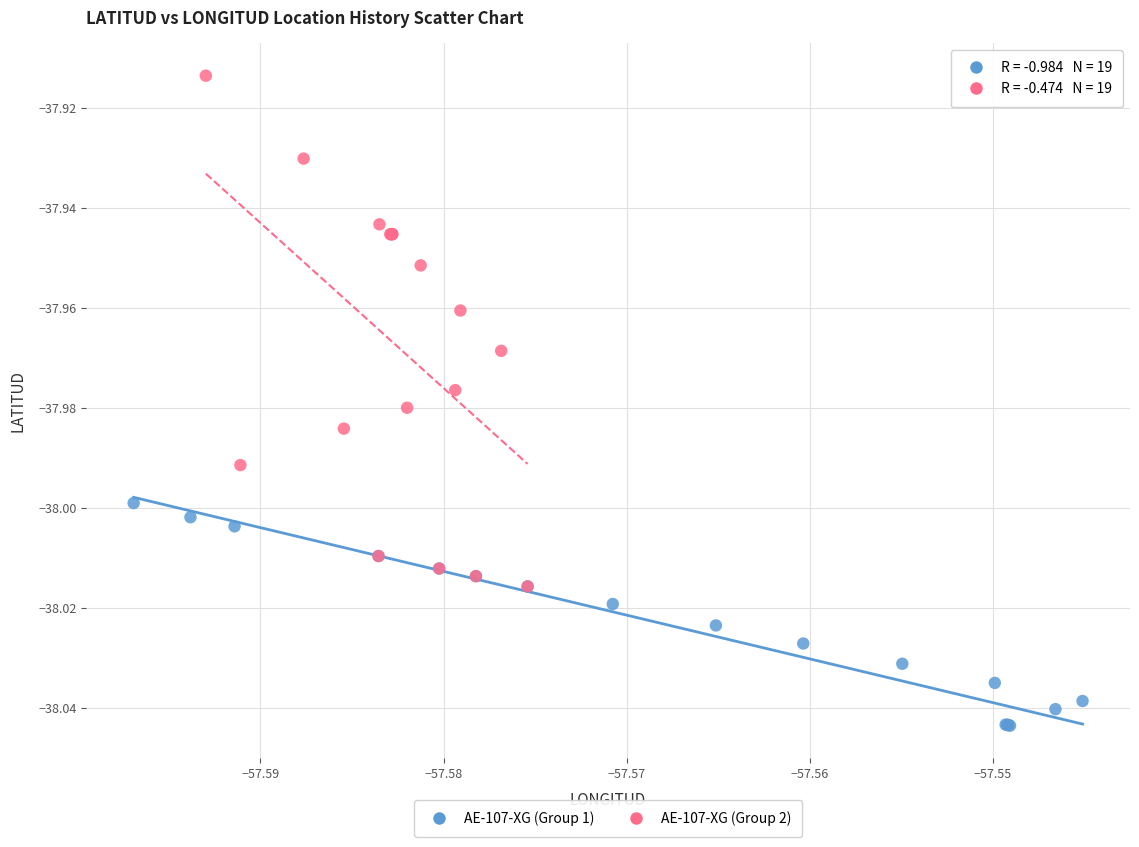

Which series contains the highest Y value?

AE-107-XG (Group 2)